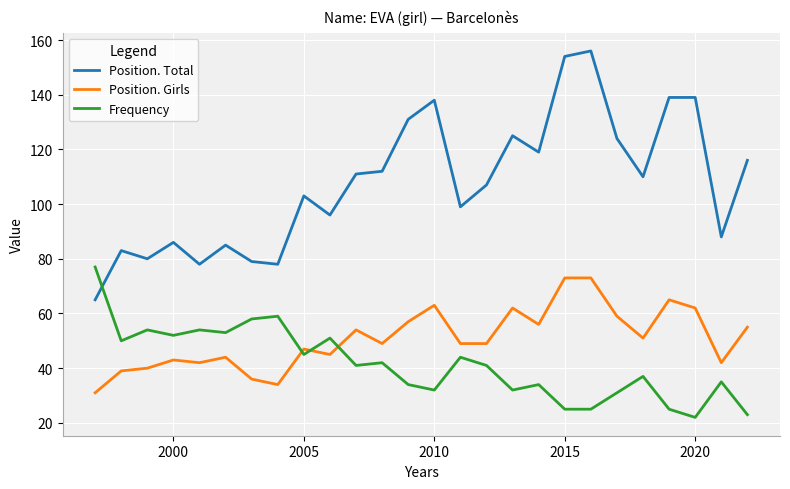

What is the difference between the maximum and minimum values in the Position. Total series?

91